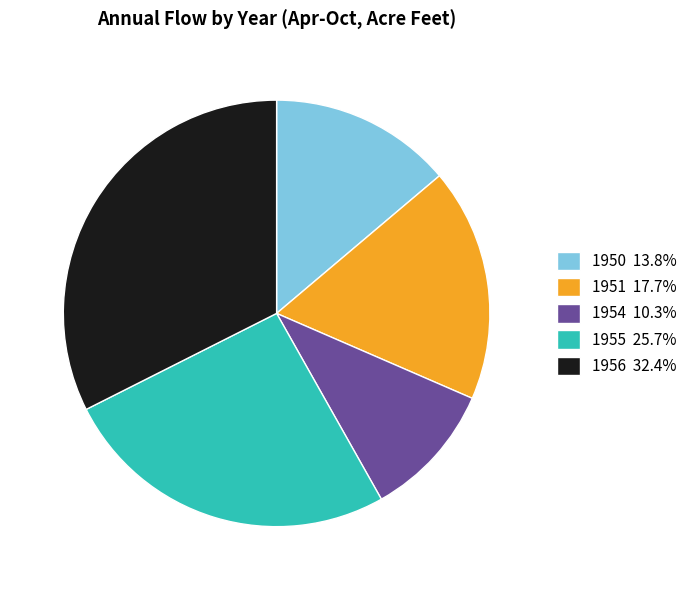

True or false: 1951 accounts for 31% of the total.

False